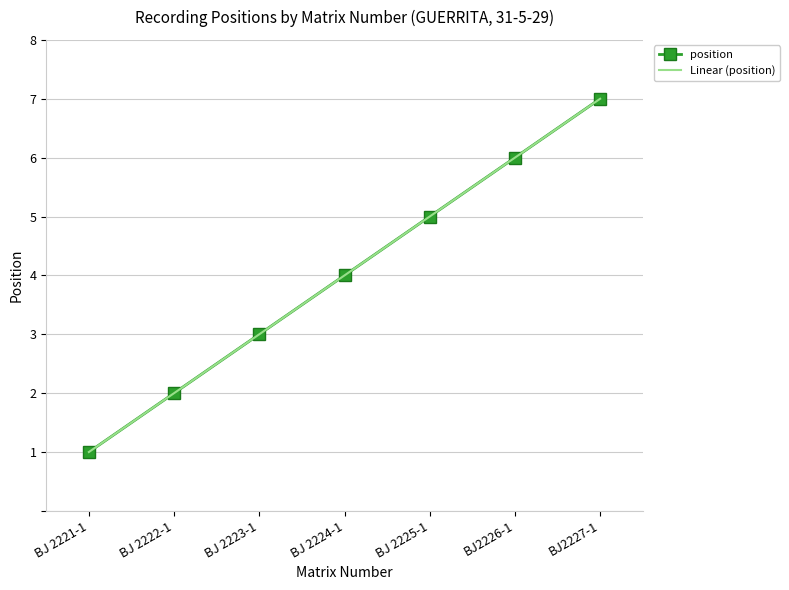

List the labels in order of value, largest first.

BJ2227-1, BJ2226-1, BJ 2225-1, BJ 2224-1, BJ 2223-1, BJ 2222-1, BJ 2221-1